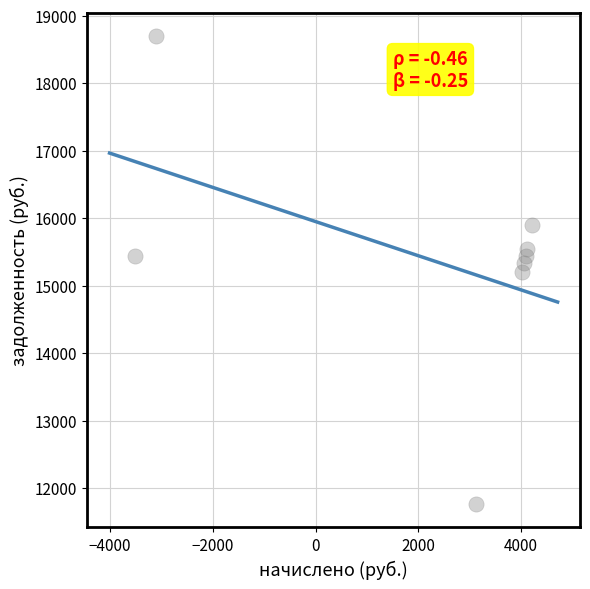

What is the average X value?

2126.1